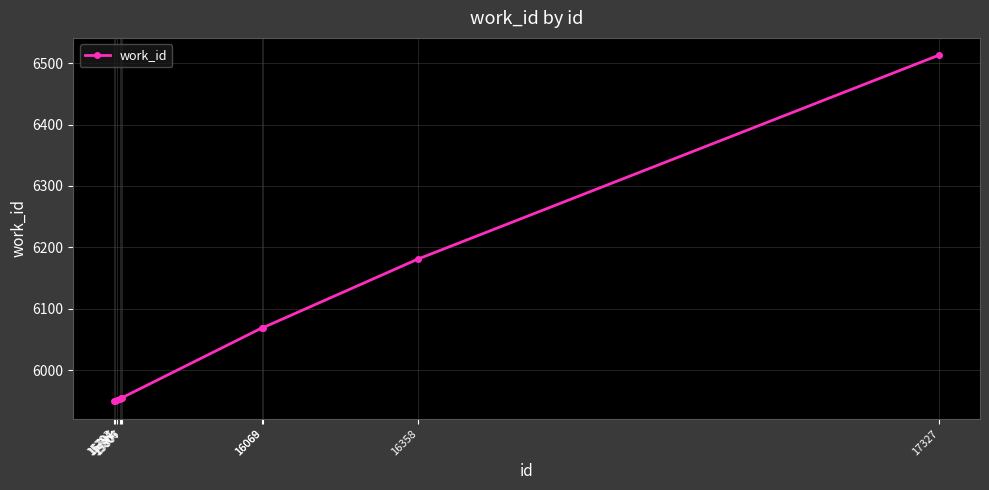

What is the maximum value shown in the chart?

6513